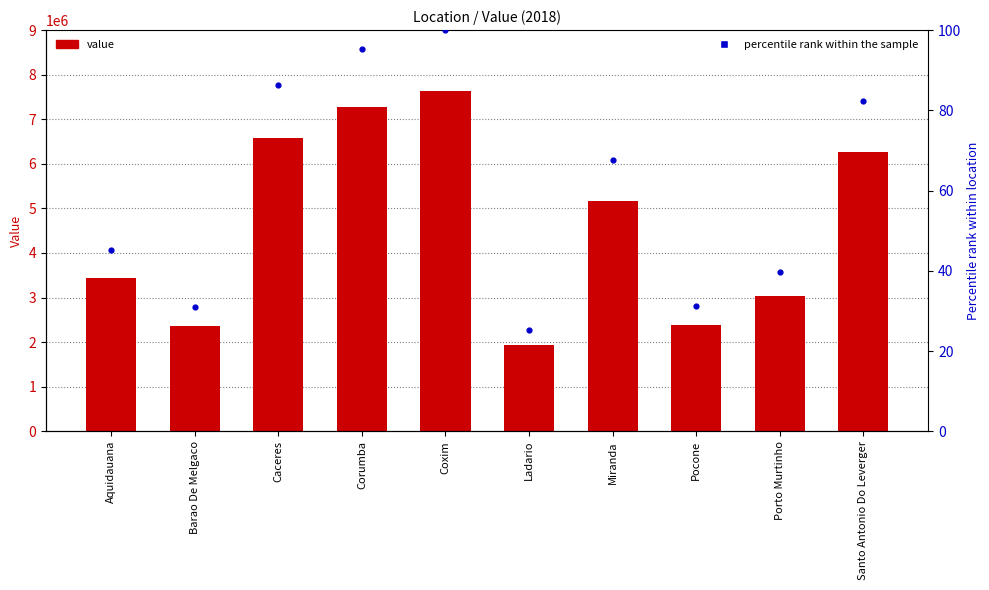

Which series has the largest total across all categories?

value